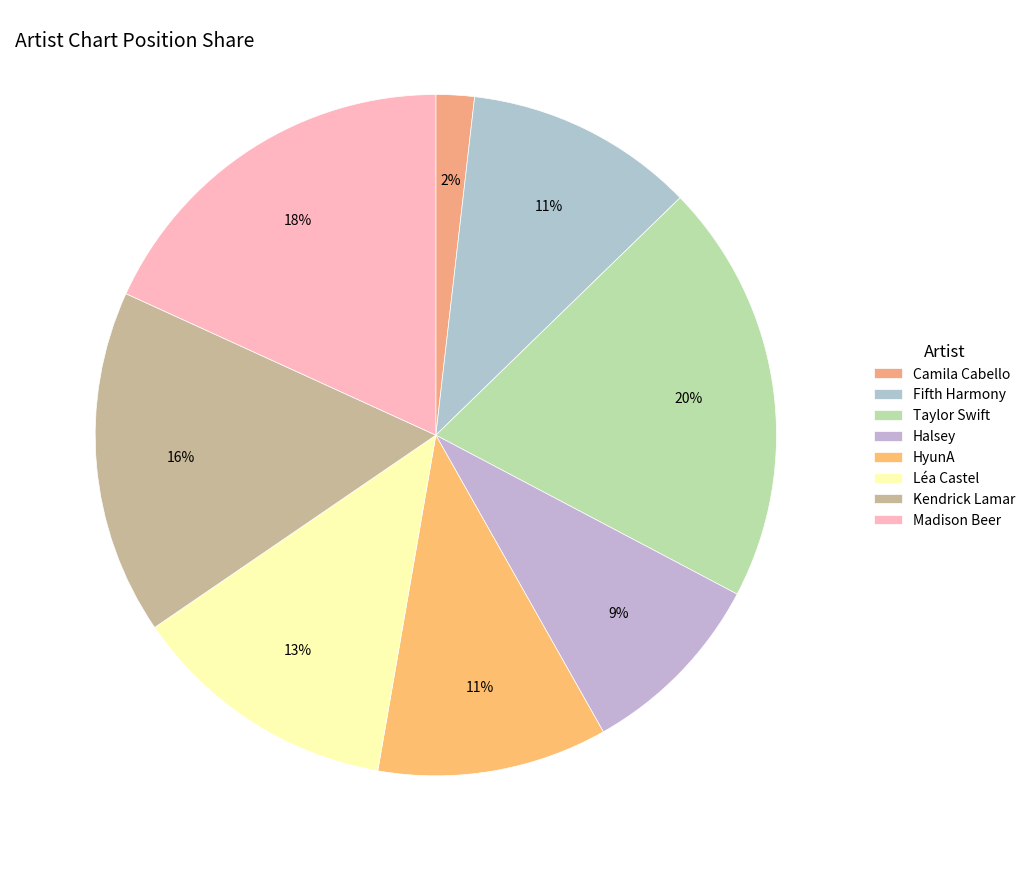

Which category has the smallest portion of the pie?

Camila Cabello